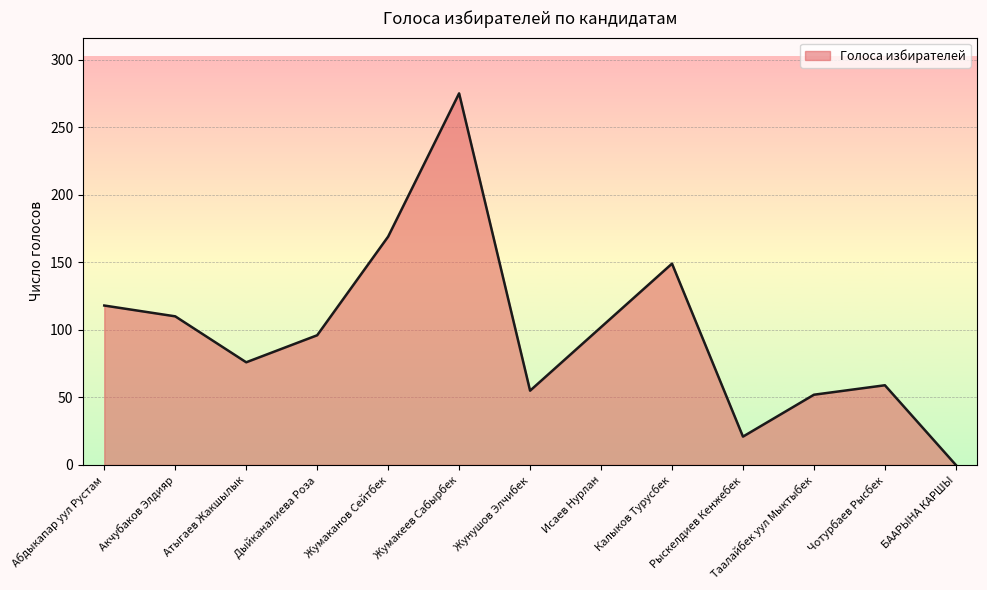

The value at Атыгаев Жакшылык is 76. True or false?

True